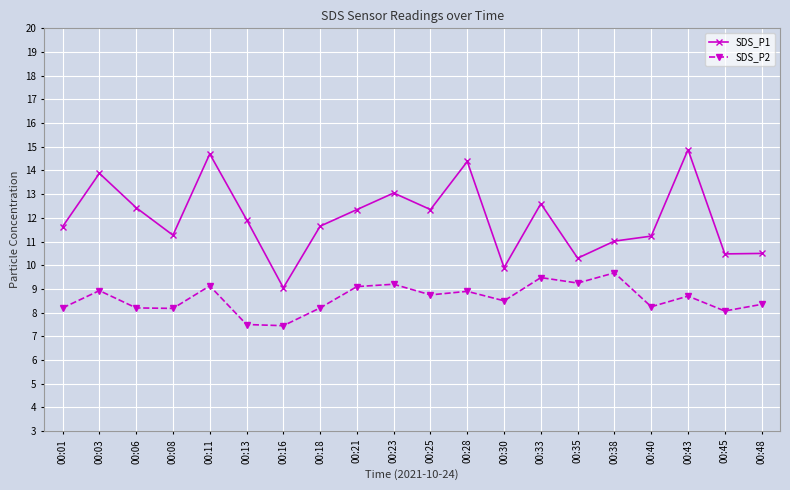

What is the sum of all SDS_P2 values?

172.0